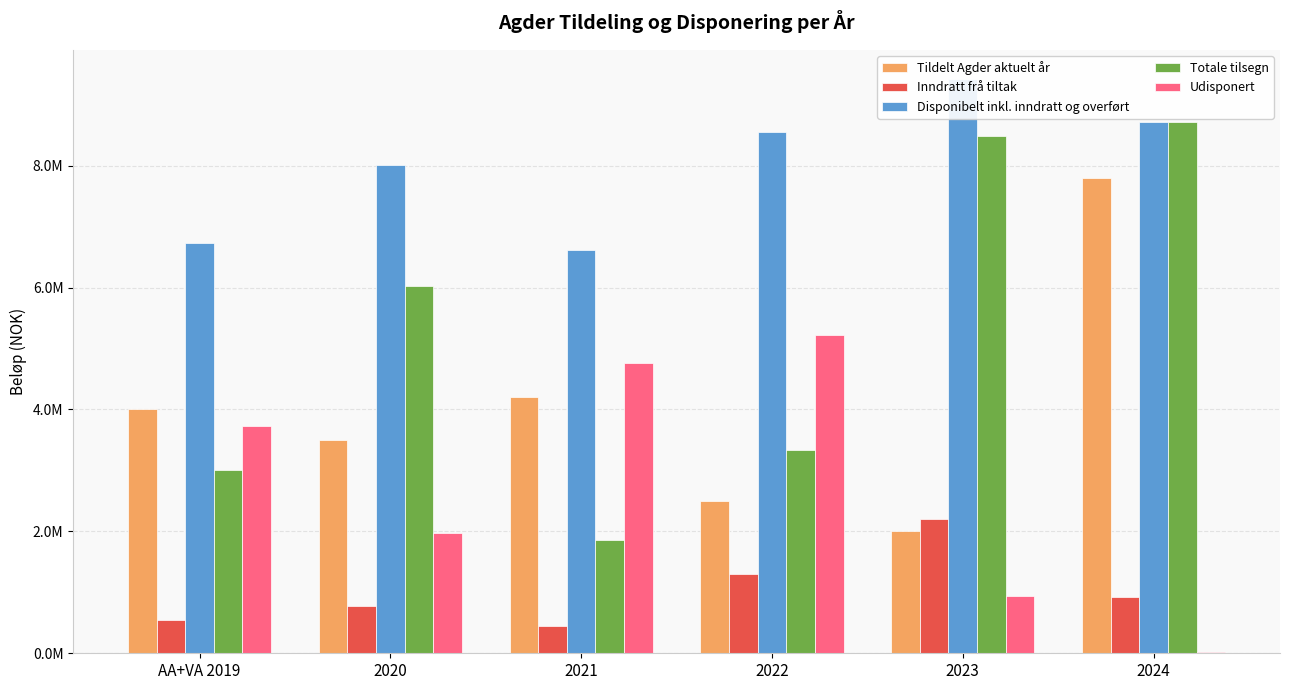

Reading left to right, list all the values displayed in this chart.

Tildelt Agder aktuelt år: AA+VA 2019=4000000	2020=3500000	2021=4200000	2022=2500000	2023=2000000	2024=7800000
Inndratt frå tiltak: AA+VA 2019=548665	2020=777500	2021=443420	2022=1292703	2023=2204882	2024=929576
Disponibelt inkl. inndratt og overført: AA+VA 2019=6736469	2020=8002589	2021=6622769	2022=8557222	2023=9427374	2024=8719974
Totale tilsegn: AA+VA 2019=3011380	2020=6023240	2021=1858250	2022=3334730	2023=8492176	2024=8707530
Udisponert: AA+VA 2019=3725089	2020=1979349	2021=4764519	2022=5222492	2023=935198	2024=22046